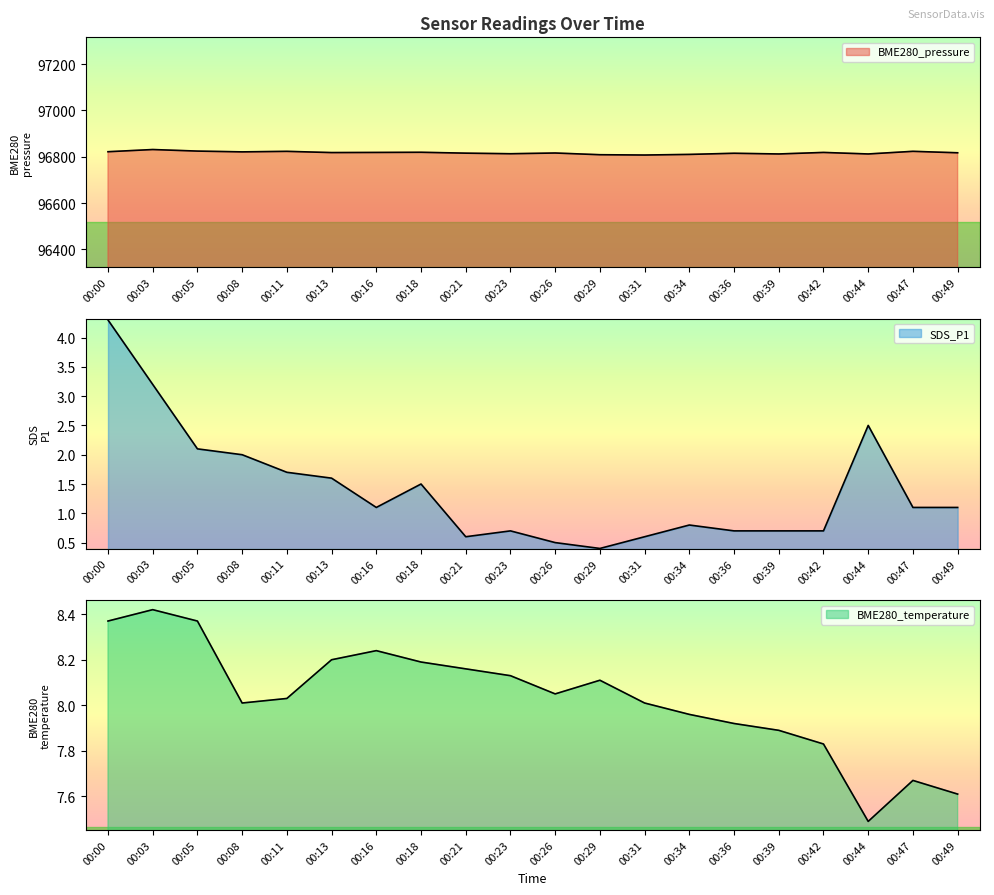

How many data points in SDS_P1 are above 1?

11